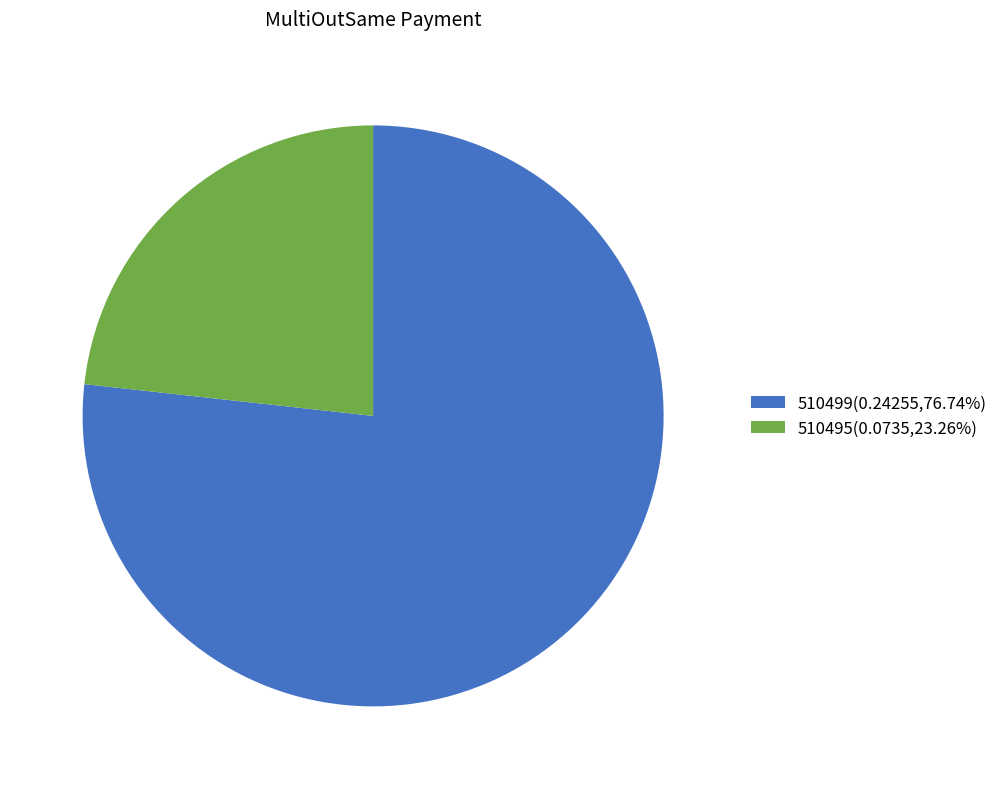

Rank the categories by value from highest to lowest.

510499, 510495